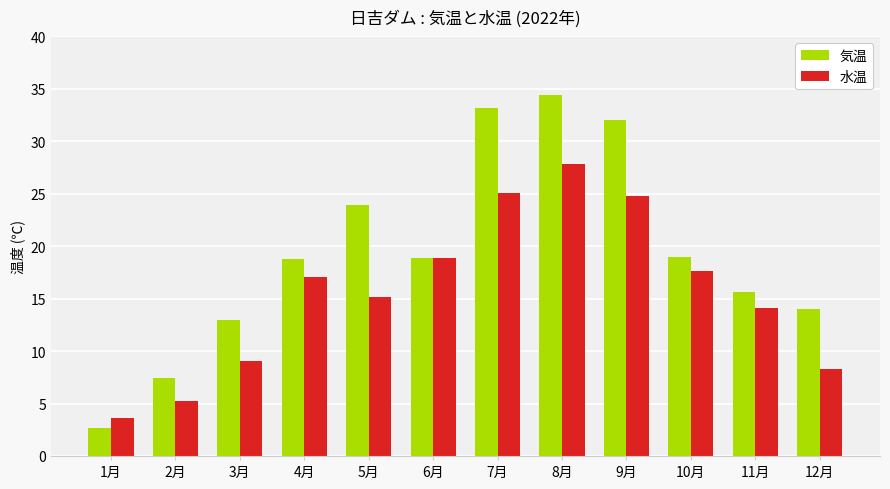

What is the difference between the 気温 values at 3月 and 2月?

5.6